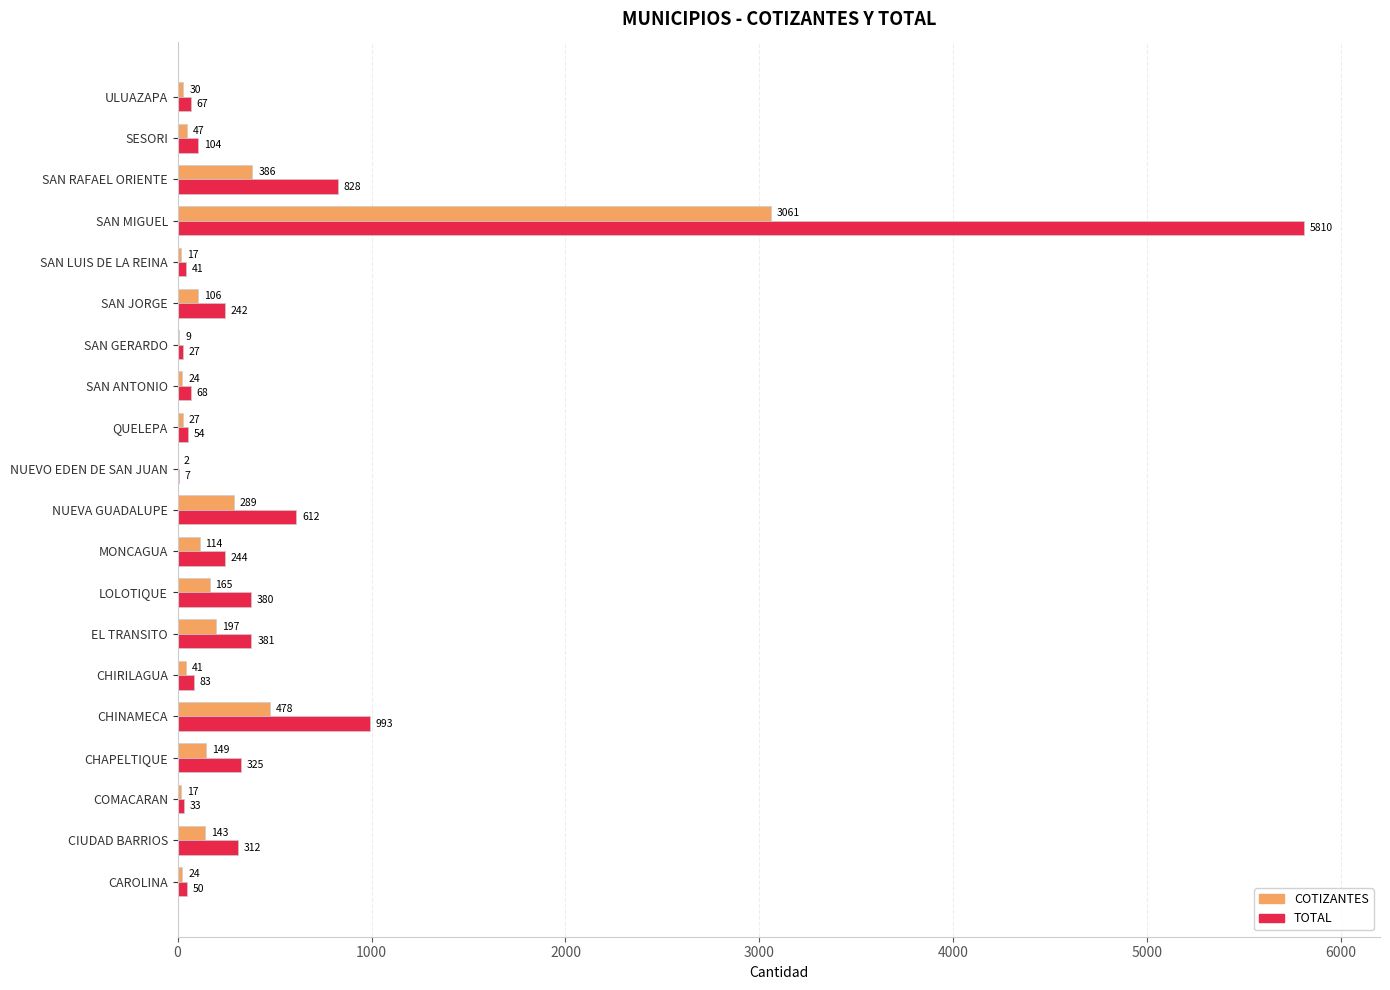

At which category does the chart reach its peak across all series?

SAN MIGUEL